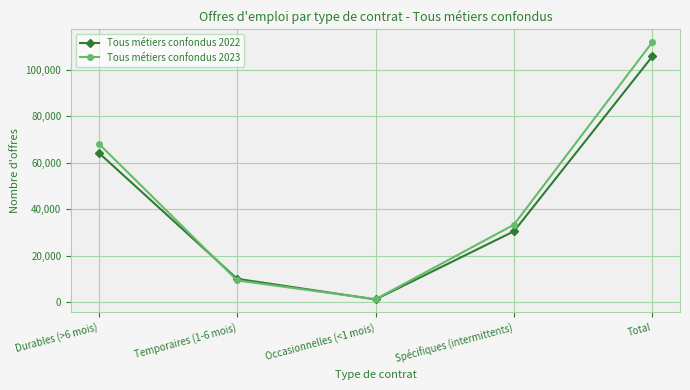

What is the spread (max minus min) of values at Total?

6157